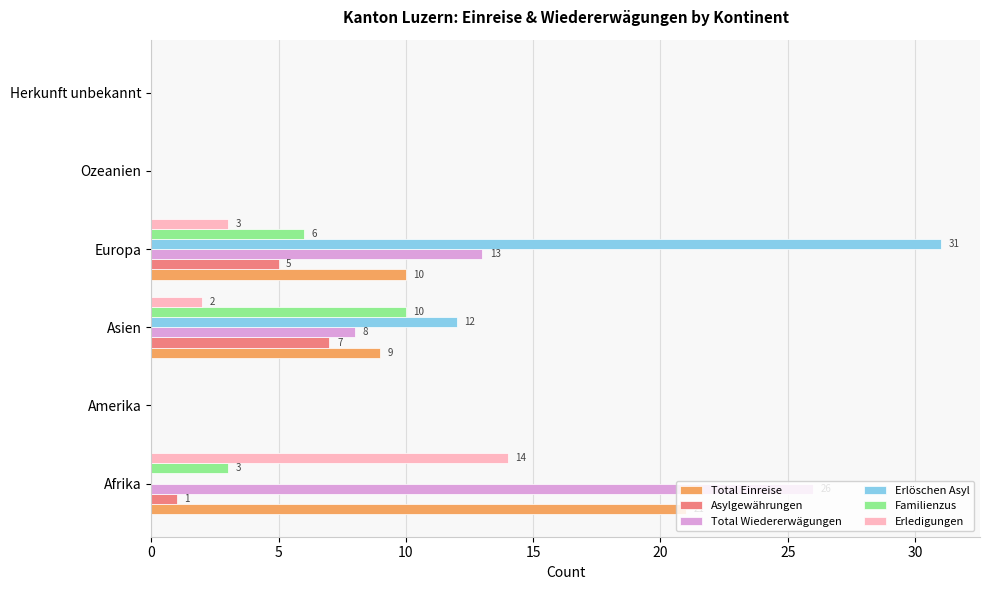

What is the sum of the Erledigungen values at Amerika and Europa?

3